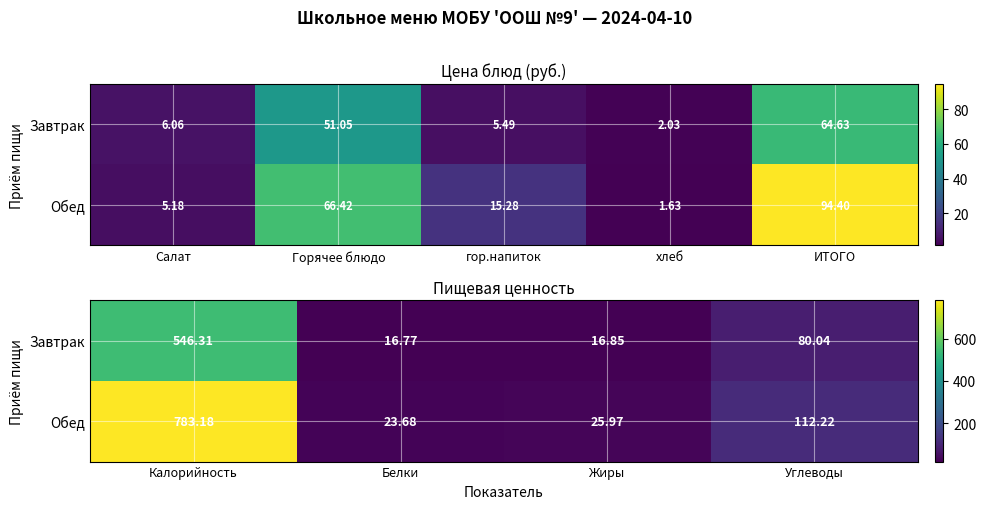

How many data points in Обед are less than 112?

2